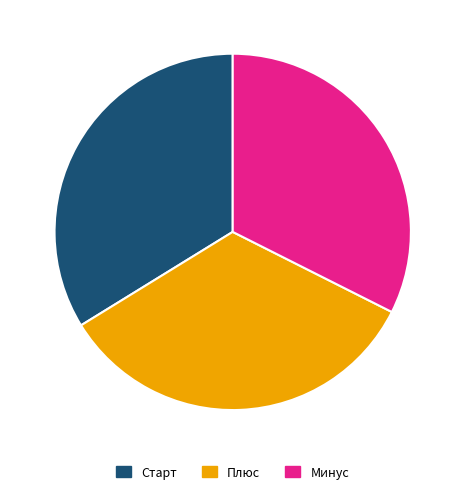

Is Минус the majority of the pie?

No